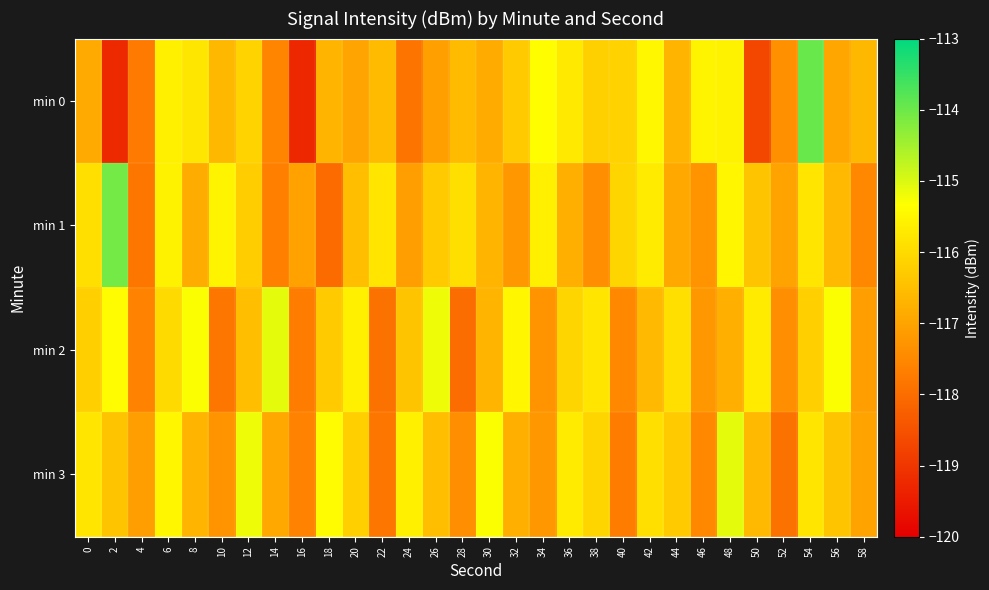

Reading left to right, list all the values displayed in this chart.

min 0: 0=-116.9	2=-119.2	4=-117.7	6=-115.6	8=-115.8	10=-116.6	12=-116.1	14=-117.6	16=-119.3	18=-116.7	20=-117.0	22=-116.6	24=-117.9	26=-117.1	28=-116.6	30=-116.9	32=-116.3	34=-115.4	36=-115.7	38=-116.2	40=-116.1	42=-115.5	44=-116.7	46=-115.5	48=-115.6	50=-118.7	52=-117.3	54=-114.0	56=-116.9	58=-116.6
min 1: 0=-115.9	2=-114.1	4=-117.8	6=-115.6	8=-116.8	10=-115.5	12=-116.2	14=-117.6	16=-117.0	18=-118.0	20=-116.5	22=-115.8	24=-117.1	26=-116.3	28=-115.9	30=-116.7	32=-117.2	34=-115.6	36=-116.8	38=-117.4	40=-116.1	42=-115.7	44=-116.9	46=-117.3	48=-115.5	50=-116.4	52=-117.0	54=-115.8	56=-116.6	58=-117.5
min 2: 0=-116.2	2=-115.4	4=-117.6	6=-116.0	8=-115.3	10=-117.8	12=-116.5	14=-115.1	16=-117.7	18=-116.3	20=-115.6	22=-117.9	24=-116.4	26=-115.2	28=-118.0	30=-116.7	32=-115.5	34=-117.3	36=-116.1	38=-115.8	40=-117.5	42=-116.6	44=-115.9	46=-117.2	48=-116.8	50=-115.7	52=-117.4	54=-116.2	56=-115.3	58=-117.1
min 3: 0=-115.8	2=-116.4	4=-117.1	6=-115.5	8=-116.7	10=-117.3	12=-115.2	14=-116.9	16=-117.6	18=-115.4	20=-116.2	22=-117.8	24=-115.6	26=-116.5	28=-117.4	30=-115.3	32=-116.8	34=-117.2	36=-115.7	38=-116.1	40=-117.7	42=-115.9	44=-116.3	46=-117.5	48=-115.1	50=-116.6	52=-117.9	54=-115.8	56=-116.4	58=-117.0